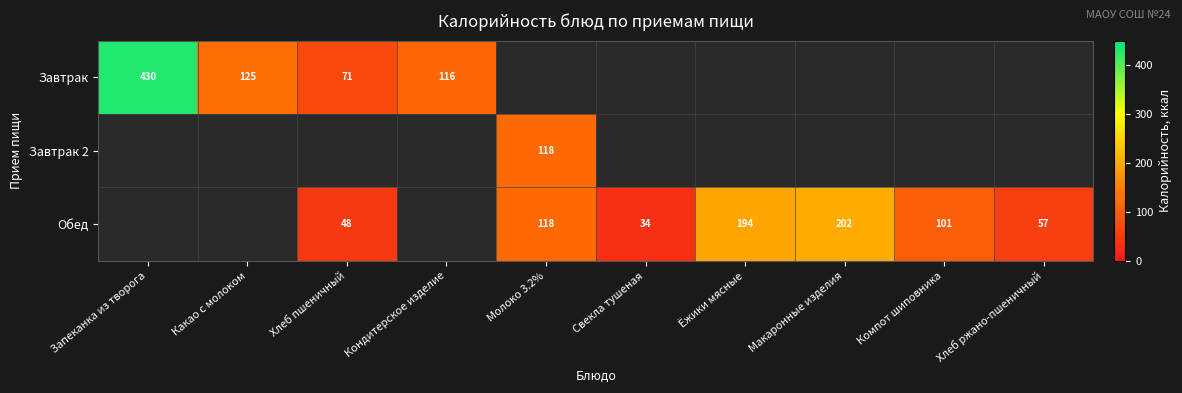

Is it true that Обед equals 89.3 at Хлеб ржано-пшеничный?

False